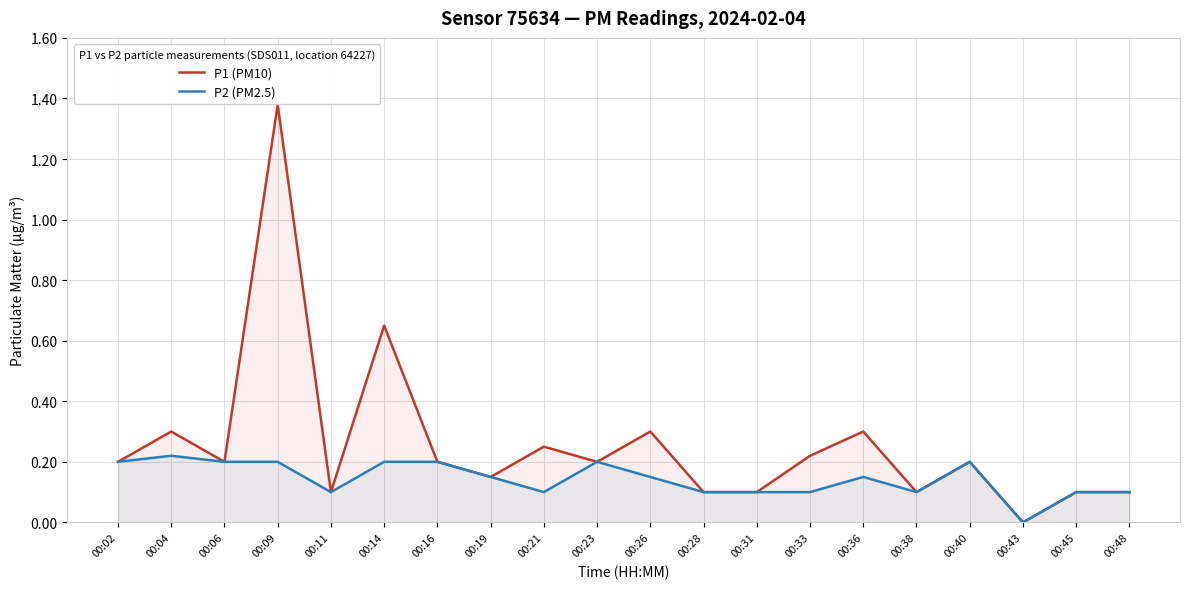

How many lines are shown in the chart?

2